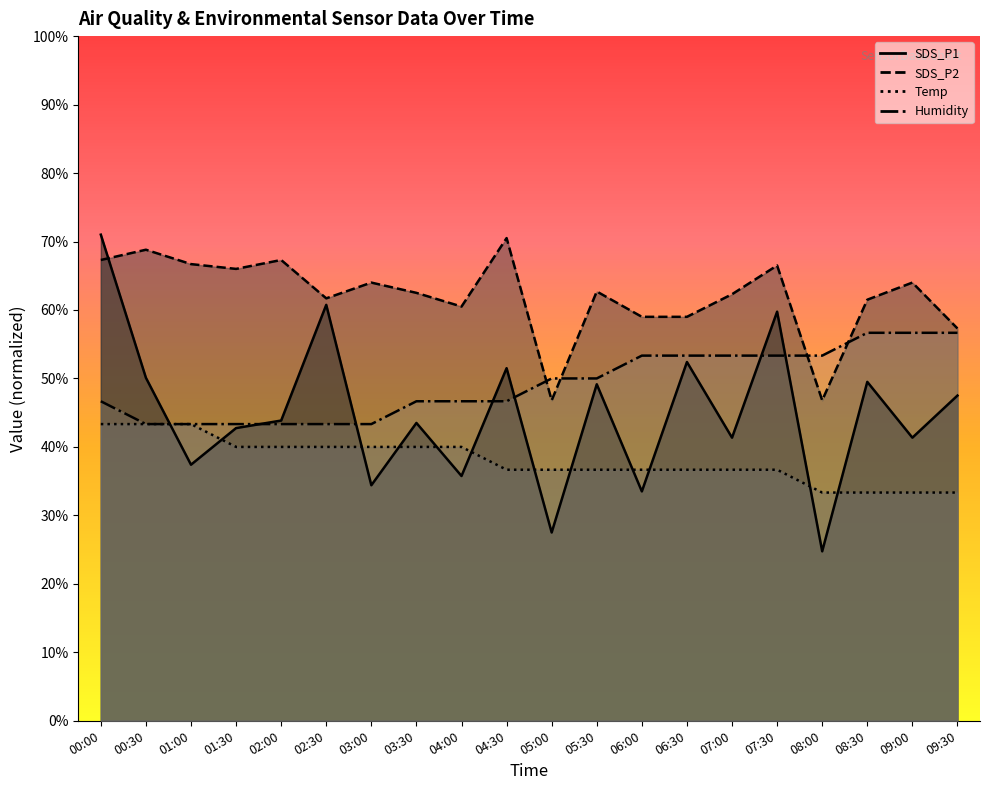

Which label corresponds to the largest value in the chart?

00:00